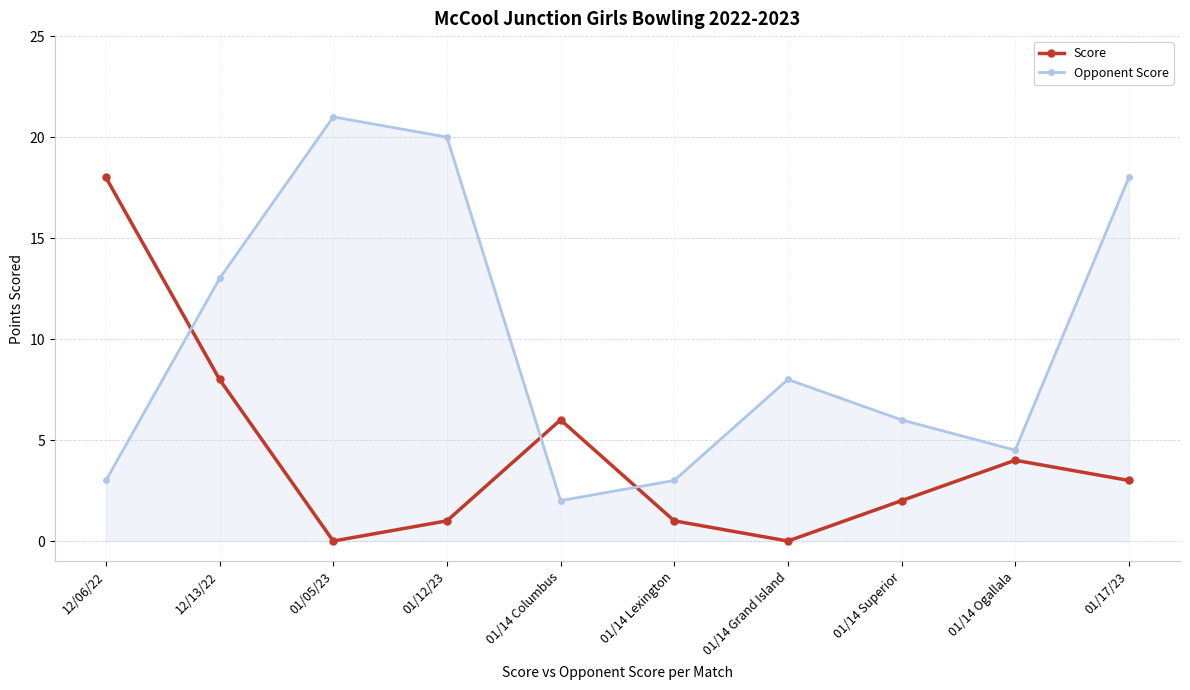

Is the value of Opponent Score at 01/05/23 greater than the value of Score at 01/14 Lexington?

Yes